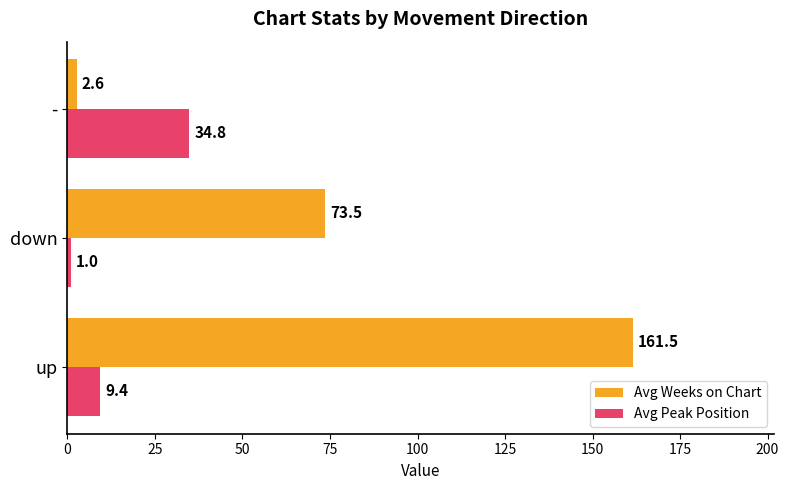

Rank the categories by Avg Weeks on Chart value from lowest to highest.

-, down, up